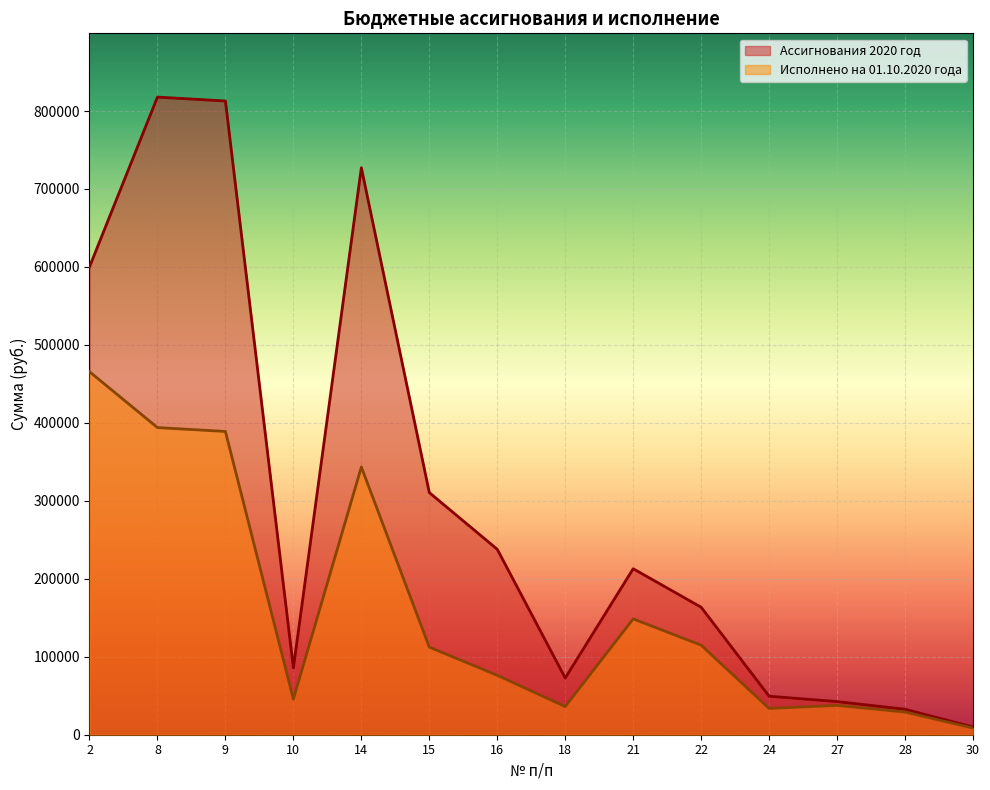

How many lines are shown in the chart?

2